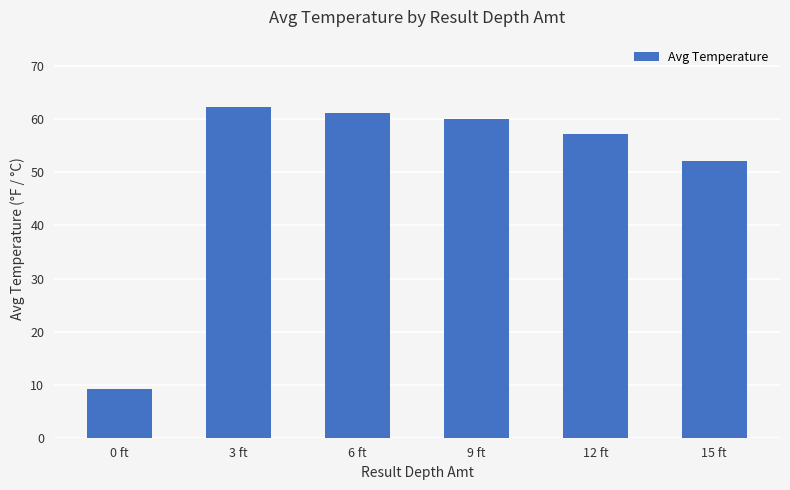

Reading right to left, transcribe all the data shown in this chart.

52.2	57.3	60.0	61.2	62.3	9.1